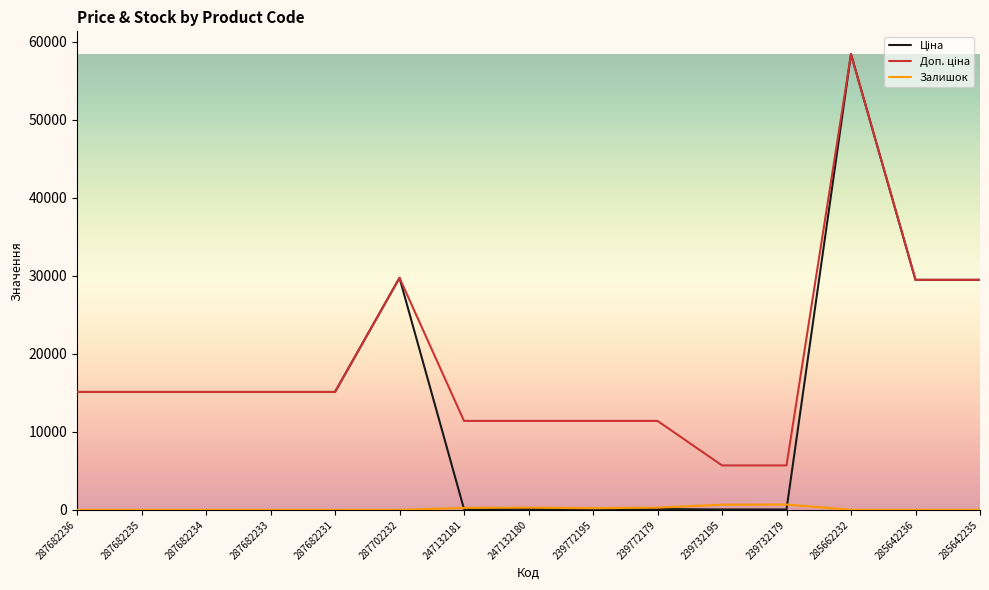

The Залишок series shows 260.0 at 247132181. True or false?

True